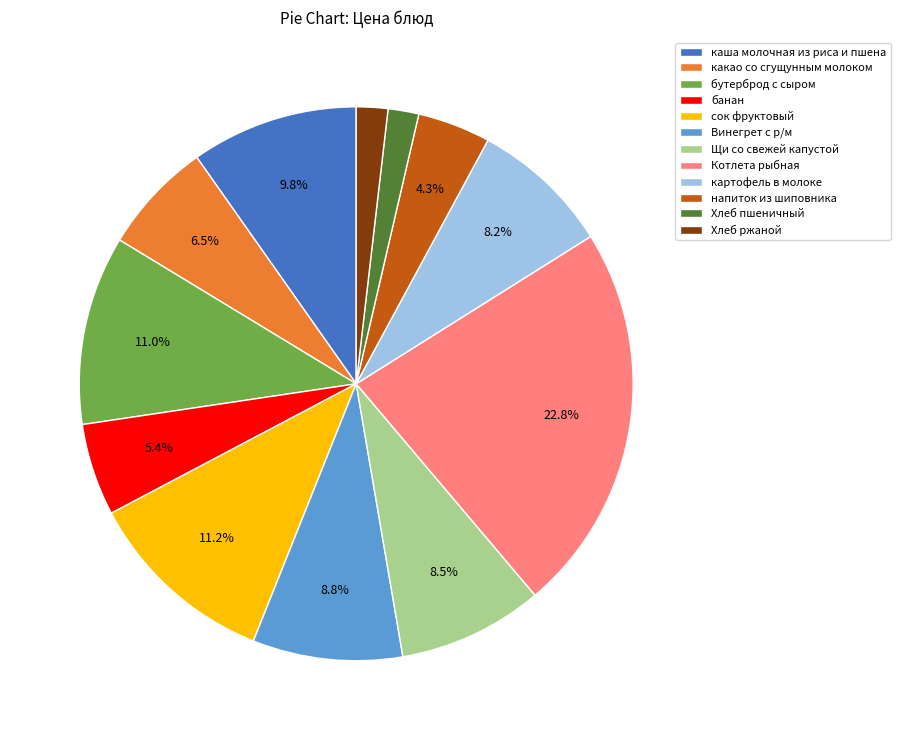

Does каша молочная из риса и пшена represent more than half of the total?

No